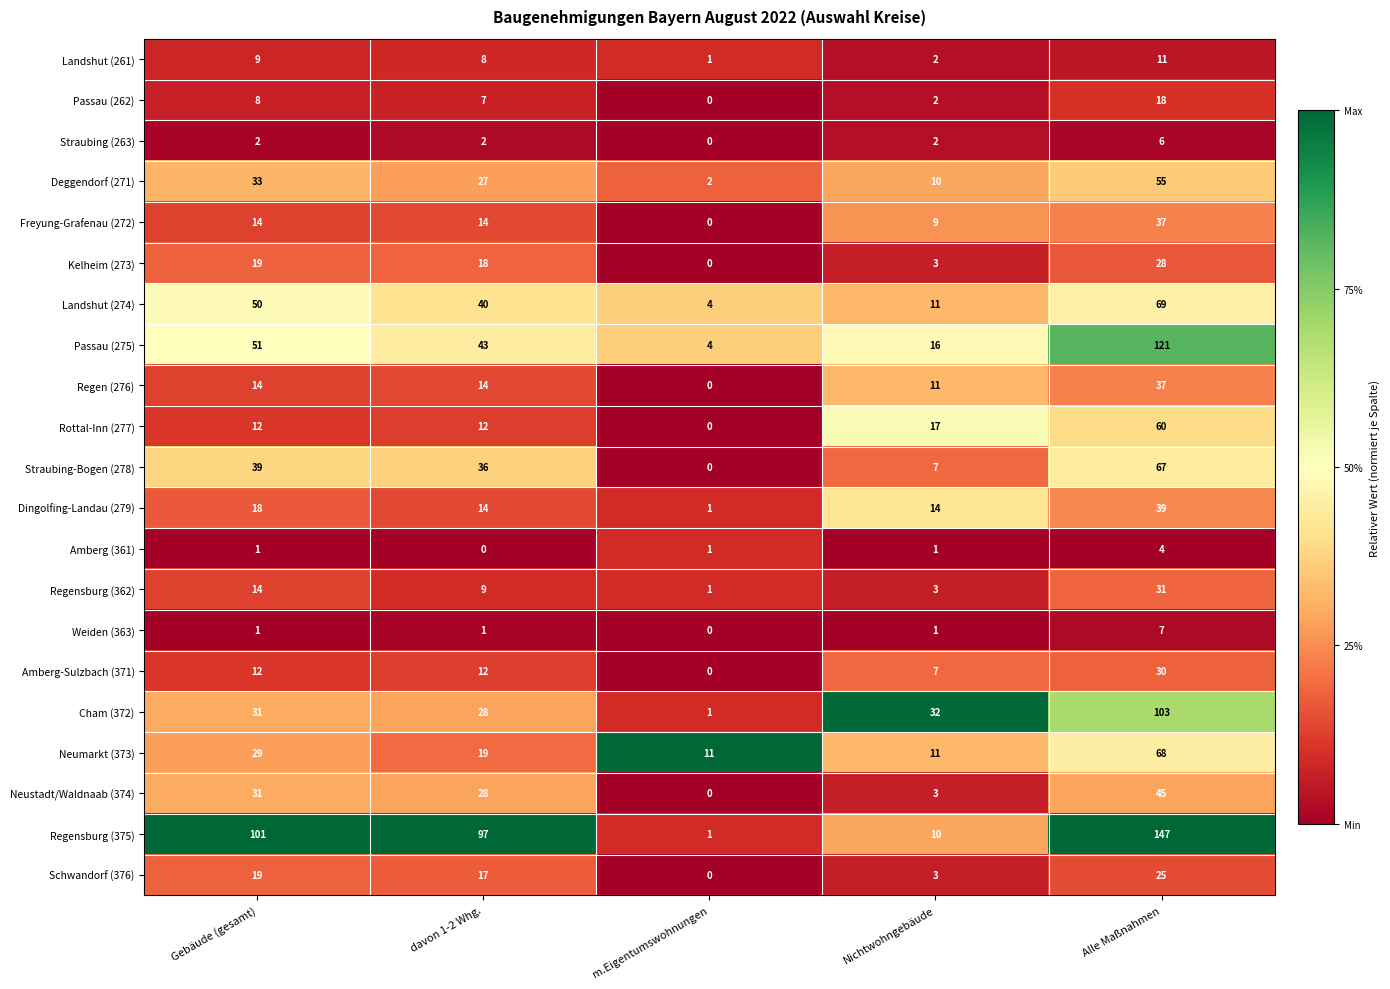

What is the difference between the Deggendorf (271) values at davon 1-2 Whg. and Gebäude (gesamt)?

6